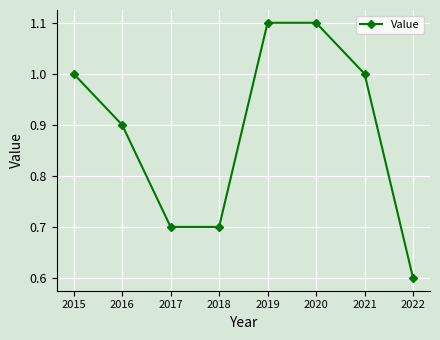

At which label is the value closest to 0?

2022